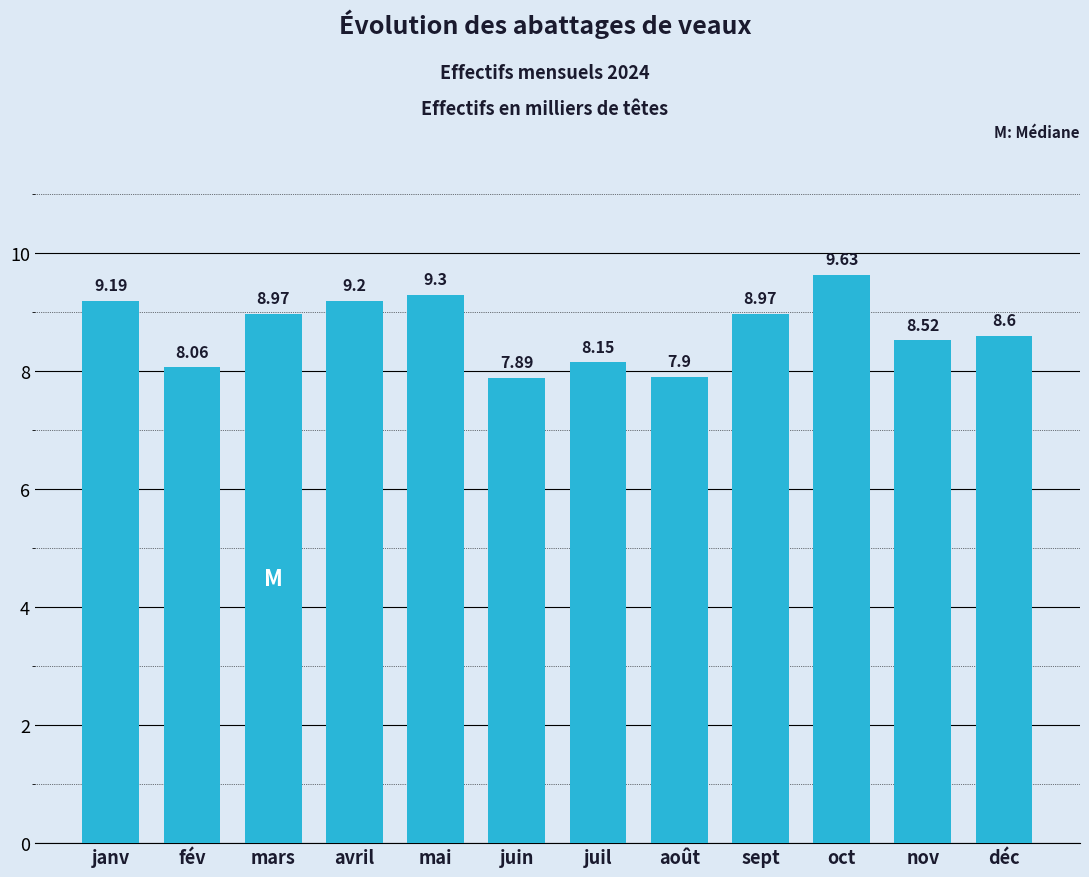

What is the difference between the values at fév and sept?

0.9